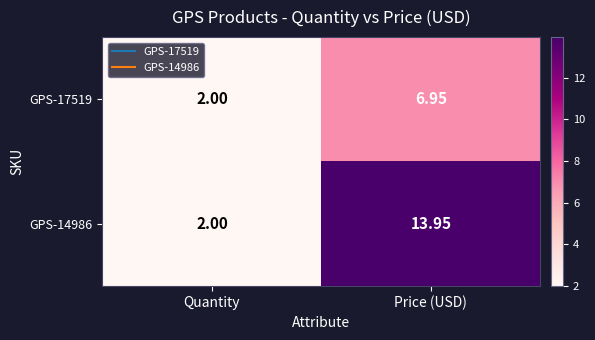

At which label does GPS-14986 first exceed 13?

Price (USD)